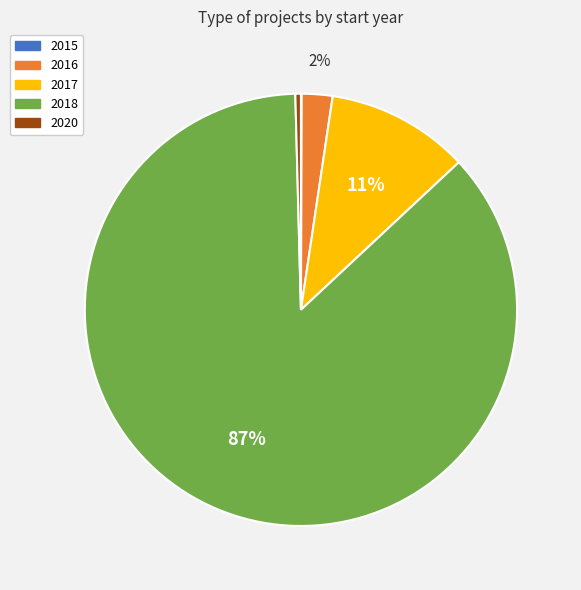

Does any single category account for the majority?

Yes